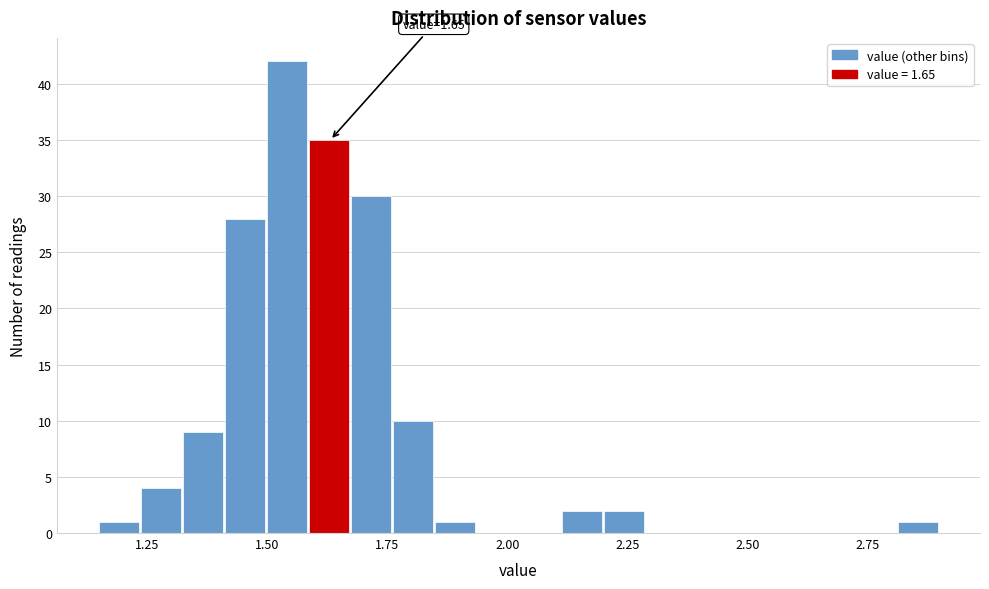

Around what value on the x-axis is the tallest bar? Give the approximate position of its centre, as read against the axis.

1.55